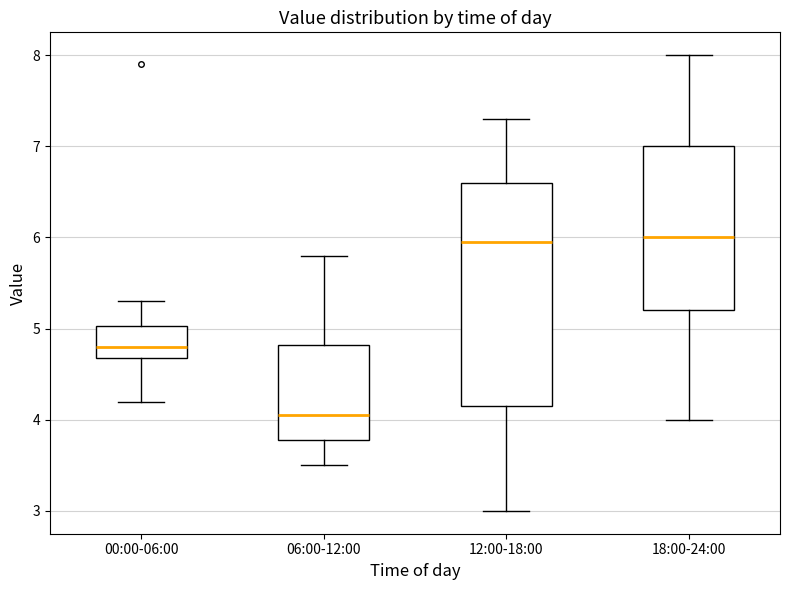

Reading left to right, transcribe this box plot: for each box, give where its median line is, the range the box spans, and where its two whiskers end, as read against the y-axis. The values are not printed on the chart, so give them approximately, as read against the axis.

00:00-06:00: median 4.8, box 4.7 to 5.0, whiskers 4.2 to 5.3
06:00-12:00: median 4.1, box 3.8 to 4.8, whiskers 3.5 to 5.8
12:00-18:00: median 6.0, box 4.2 to 6.6, whiskers 3.0 to 7.3
18:00-24:00: median 6.0, box 5.2 to 7.0, whiskers 4.0 to 8.0